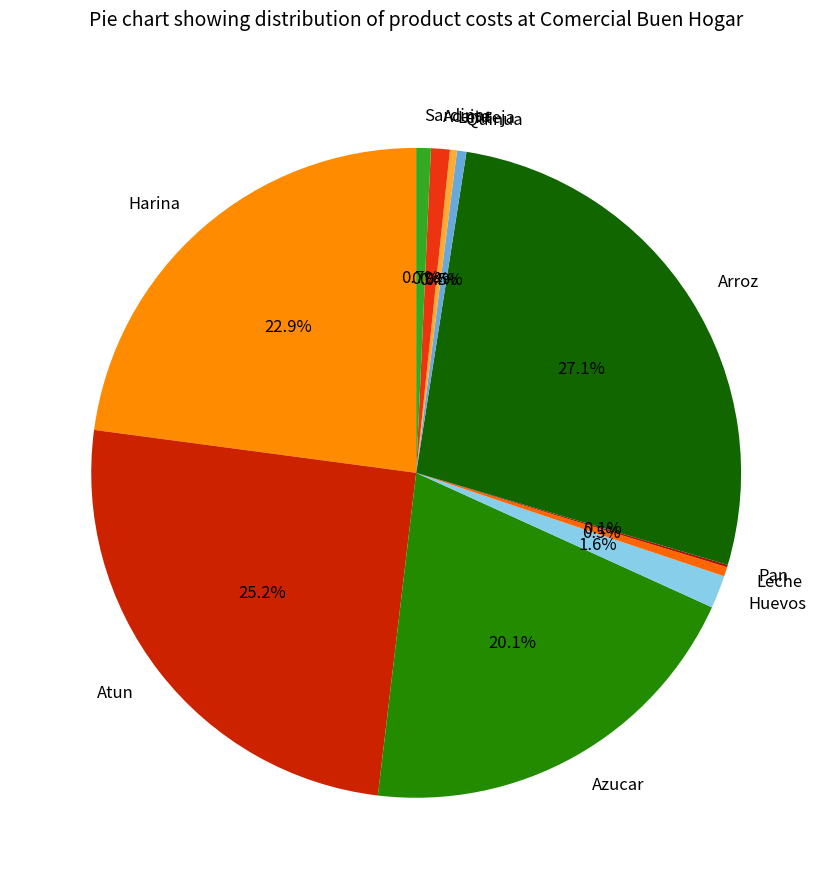

What percentage do Atun and Lenteja together represent?

25.6%